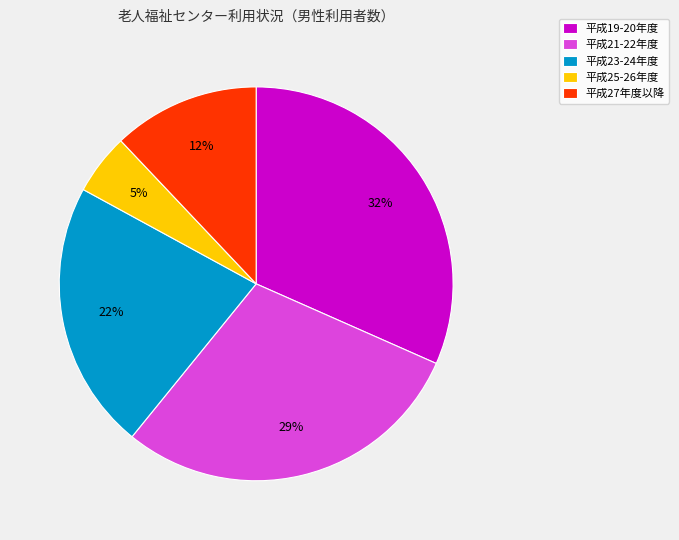

Rank the categories by value from lowest to highest.

平成25-26年度, 平成27年度以降, 平成23-24年度, 平成21-22年度, 平成19-20年度